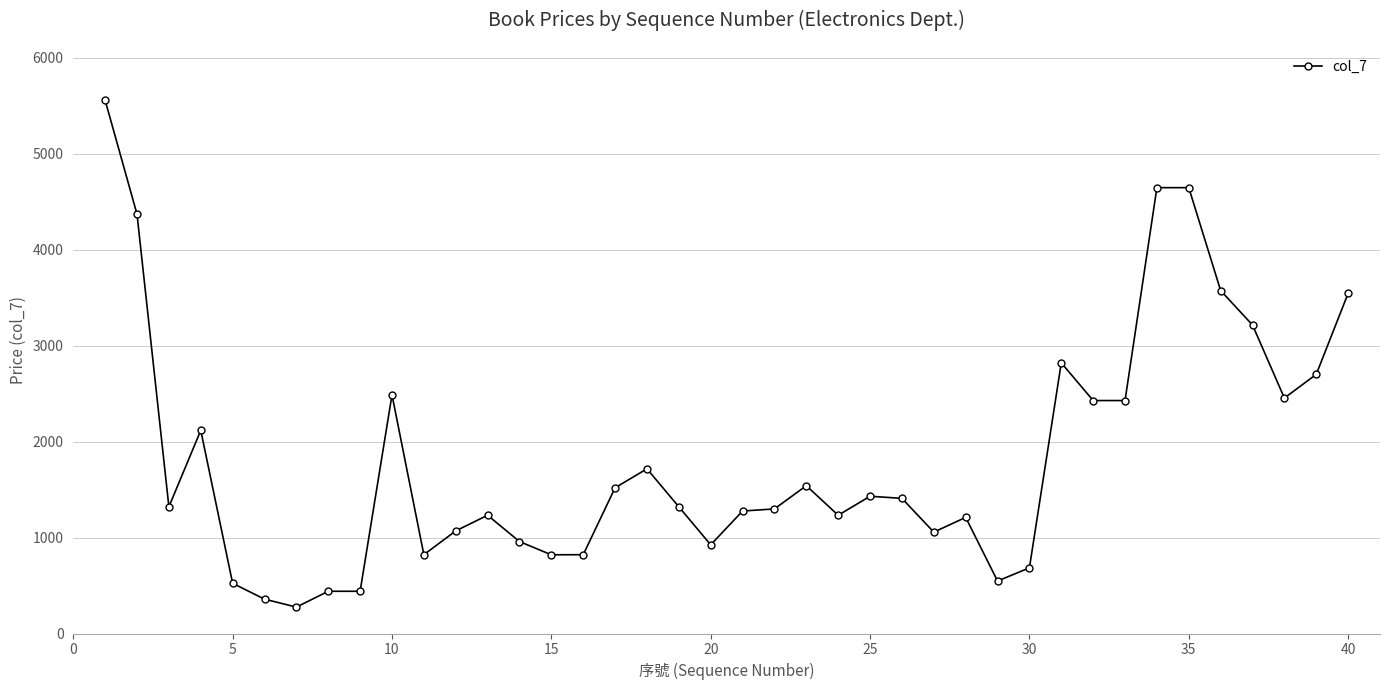

What is the minimum value shown in the chart?

275